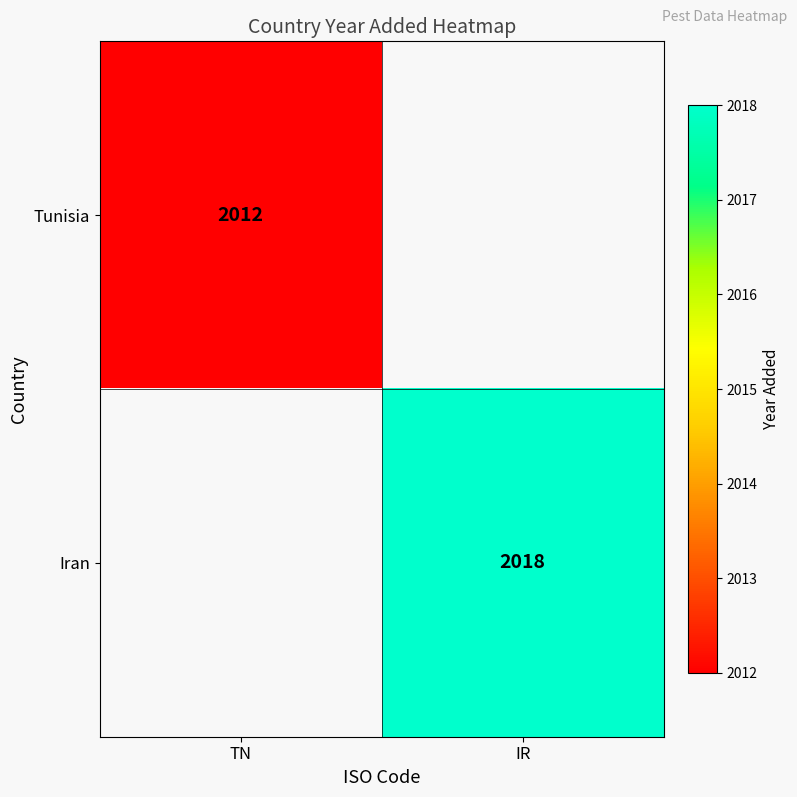

The value of Iran at IR is 2018. True or false?

True